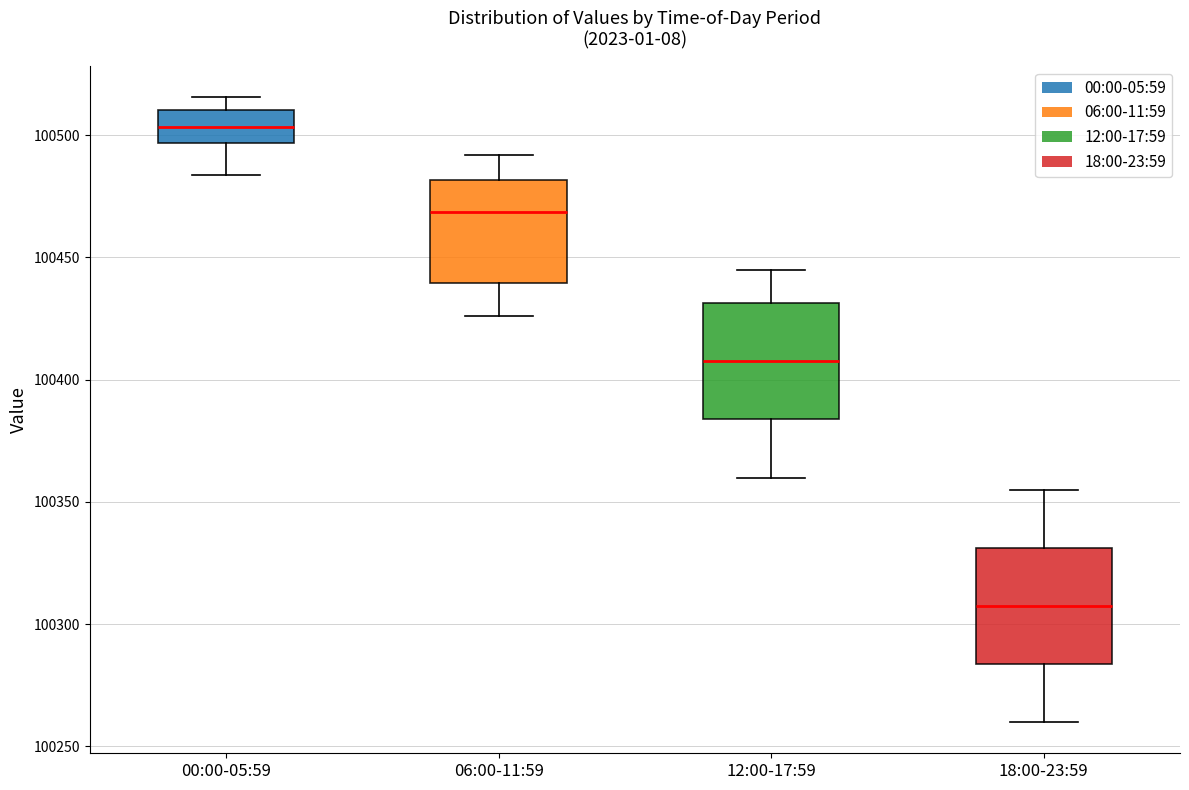

Reading left to right, read every box against the y-axis: the position of its median line, the range the box covers, and the ends of its whiskers. The values are not printed on the chart, so give them approximately, as read against the axis.

00:00-05:59: median 100505, box 100495 to 100510, whiskers 100485 to 100515
06:00-11:59: median 100470, box 100440 to 100480, whiskers 100425 to 100490
12:00-17:59: median 100410, box 100385 to 100430, whiskers 100360 to 100445
18:00-23:59: median 100310, box 100285 to 100330, whiskers 100260 to 100355